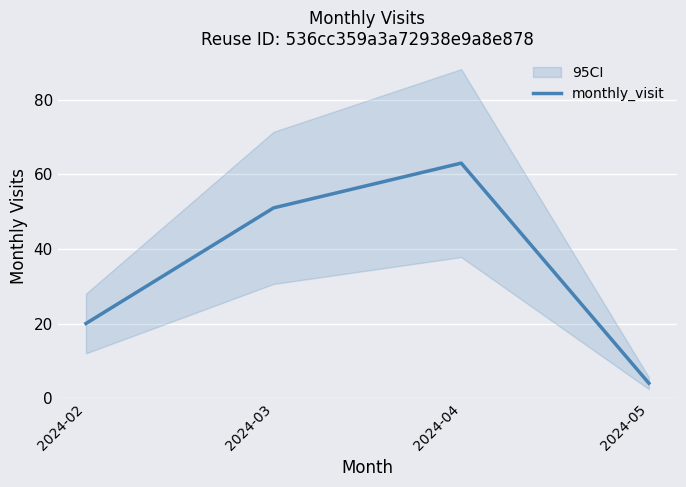

List the labels in order of value, largest first.

2024-04, 2024-03, 2024-02, 2024-05